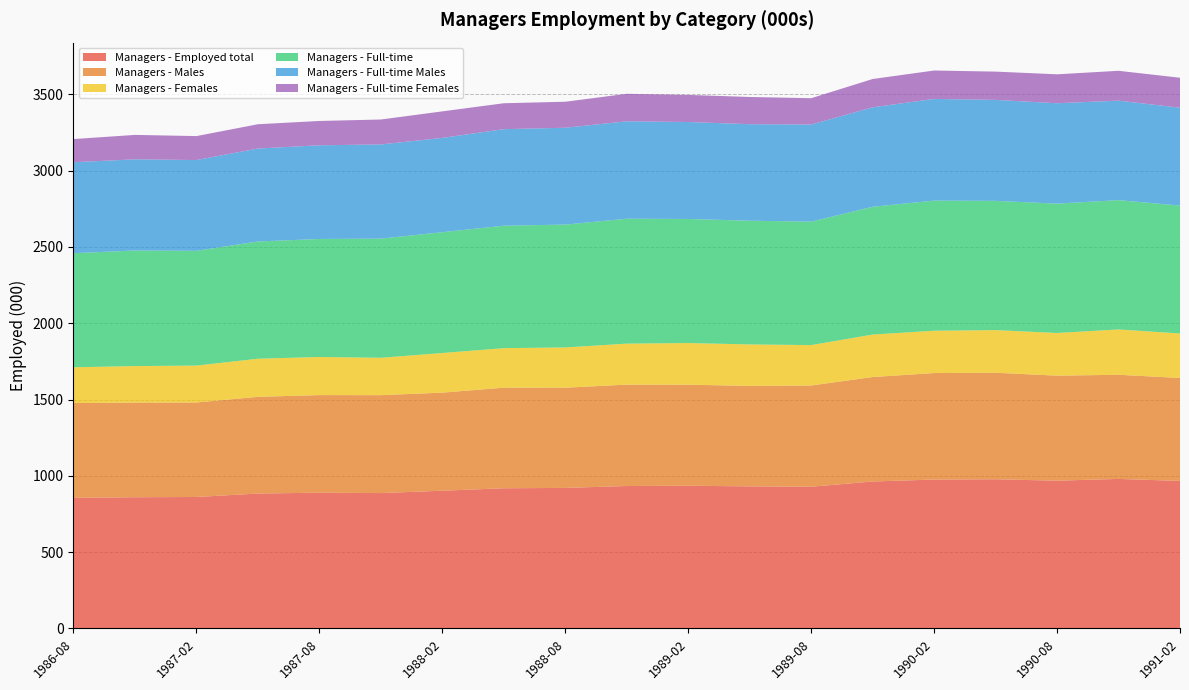

Reading left to right, list all the values displayed in this chart.

Managers - Employed total: 1986-08=855.8	1986-11=859.7	1987-02=861.4	1987-05=883.8	1987-08=889.6	1987-11=886.9	1988-02=902.5	1988-05=918.5	1988-08=920.8	1988-11=933.3	1989-02=935.2	1989-05=930.7	1989-08=928.5	1989-11=963.0	1990-02=975.6	1990-05=977.6	1990-08=968.2	1990-11=979.8	1991-02=966.6
Managers - Males: 1986-08=621.1	1986-11=620.6	1987-02=619.5	1987-05=634.0	1987-08=639.7	1987-11=641.9	1988-02=642.8	1988-05=659.4	1988-08=656.8	1988-11=664.7	1989-02=662.3	1989-05=658.8	1989-08=663.6	1989-11=684.6	1990-02=698.2	1990-05=698.2	1990-08=688.3	1990-11=682.7	1991-02=674.9
Managers - Females: 1986-08=234.6	1986-11=239.1	1987-02=241.8	1987-05=249.8	1987-08=249.8	1987-11=245.0	1988-02=259.7	1988-05=259.1	1988-08=264.0	1988-11=268.6	1989-02=272.9	1989-05=271.9	1989-08=264.9	1989-11=278.5	1990-02=277.4	1990-05=279.4	1990-08=279.9	1990-11=297.1	1991-02=291.7
Managers - Full-time: 1986-08=748.0	1986-11=757.7	1987-02=752.1	1987-05=768.6	1987-08=773.5	1987-11=780.9	1988-02=792.0	1988-05=802.7	1988-08=805.3	1988-11=818.9	1989-02=813.3	1989-05=811.0	1989-08=809.2	1989-11=837.5	1990-02=852.9	1990-05=847.2	1990-08=847.8	1990-11=847.7	1991-02=838.1
Managers - Full-time Males: 1986-08=596.2	1986-11=597.7	1987-02=595.2	1987-05=609.5	1987-08=614.0	1987-11=617.5	1988-02=618.2	1988-05=632.8	1988-08=634.7	1988-11=638.6	1989-02=635.7	1989-05=632.6	1989-08=636.5	1989-11=652.1	1990-02=666.7	1990-05=661.9	1990-08=658.1	1990-11=652.1	1991-02=641.7
Managers - Full-time Females: 1986-08=151.8	1986-11=160.0	1987-02=156.9	1987-05=159.1	1987-08=159.5	1987-11=163.4	1988-02=173.7	1988-05=169.9	1988-08=170.5	1988-11=180.3	1989-02=177.6	1989-05=178.3	1989-08=172.6	1989-11=185.4	1990-02=186.2	1990-05=185.4	1990-08=189.7	1990-11=195.6	1991-02=196.4